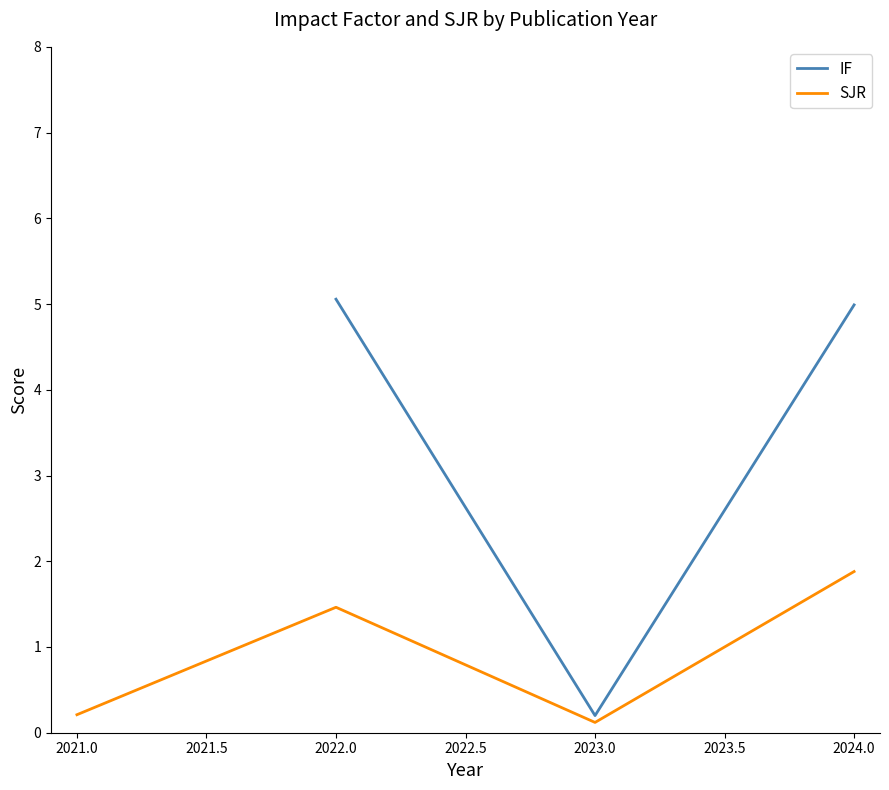

True or false: SJR has a value of 2.6 at 2024.0.

False